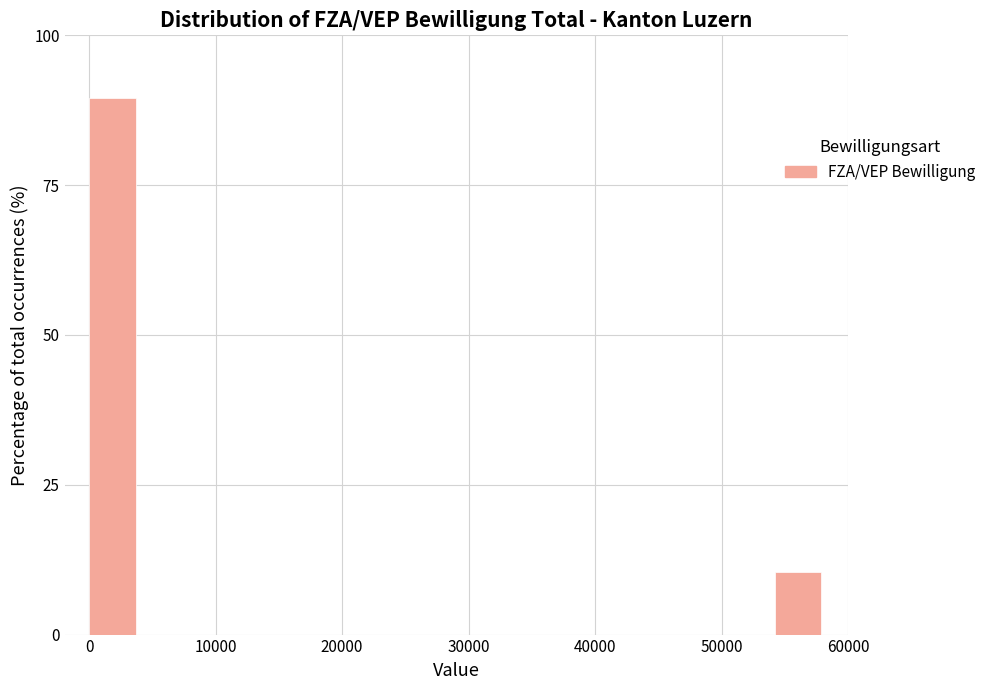

Read against the x-axis, roughly where is the centre of the tallest bar?

2000